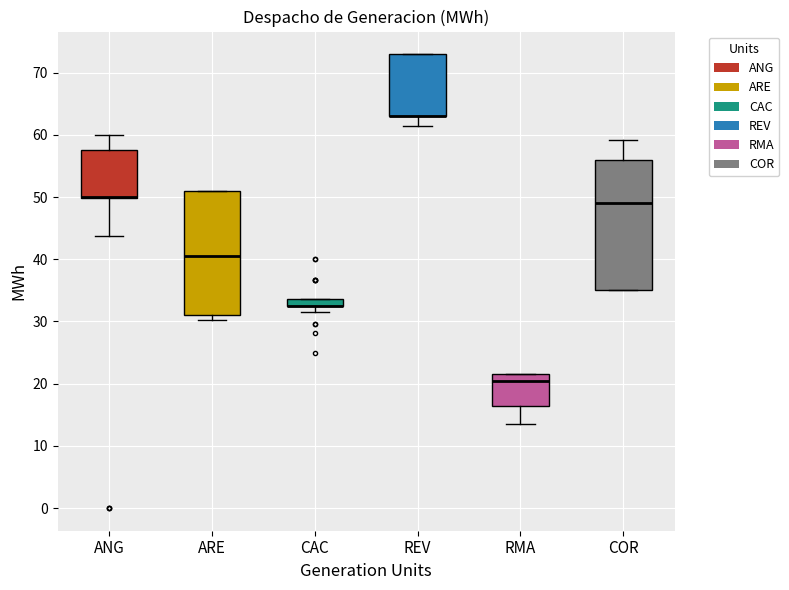

Where does the median line of the box for RMA sit on the y-axis? The values are not printed on the chart, so give them approximately, as read against the axis.

20